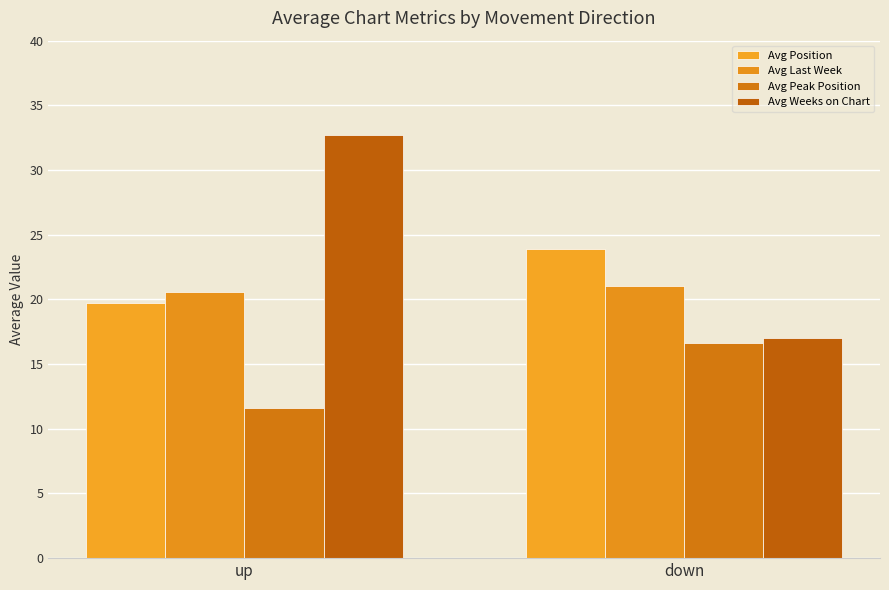

What is the maximum value for Avg Weeks on Chart?

32.7